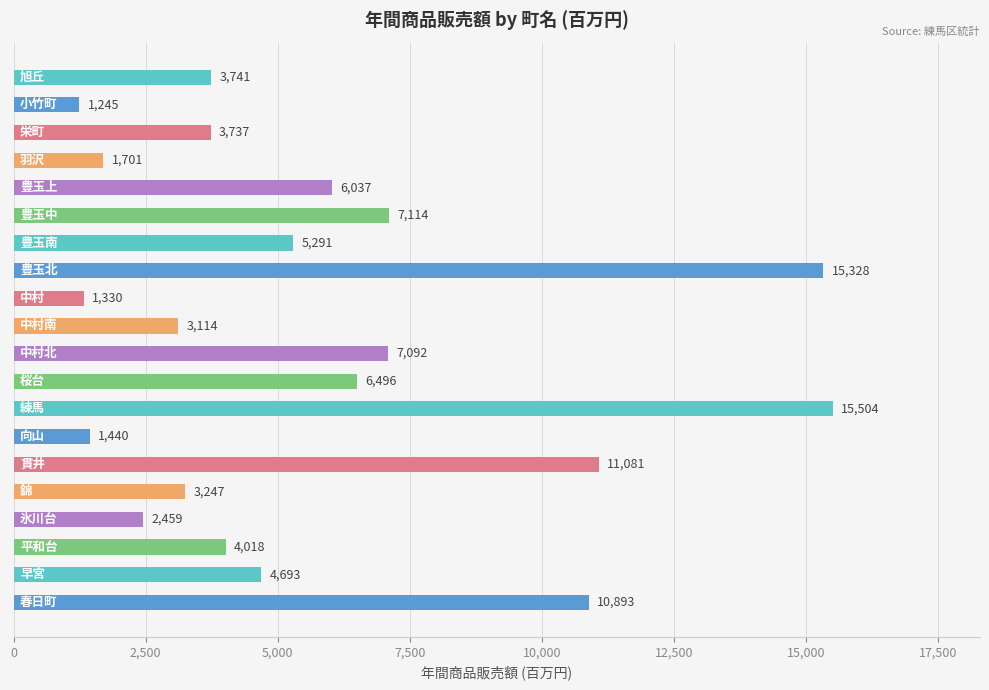

Reading top to bottom, transcribe all the data shown in this chart.

3741	1245	3737	1701	6037	7114	5291	15328	1330	3114	7092	6496	15504	1440	11081	3247	2459	4018	4693	10893